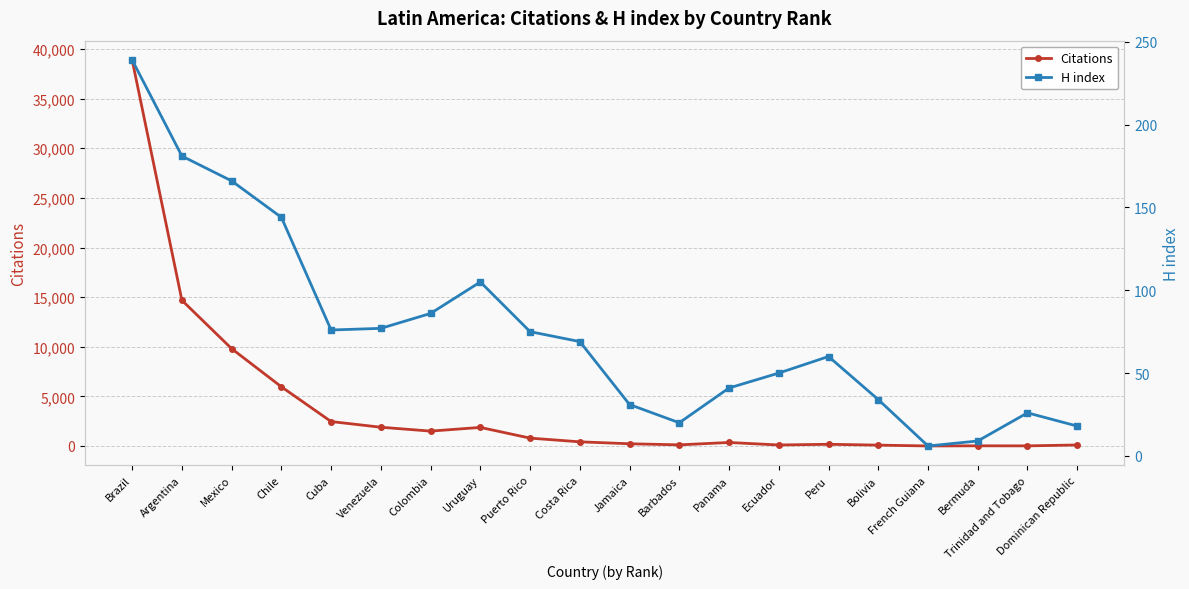

How many data points in H index are less than 69?

10